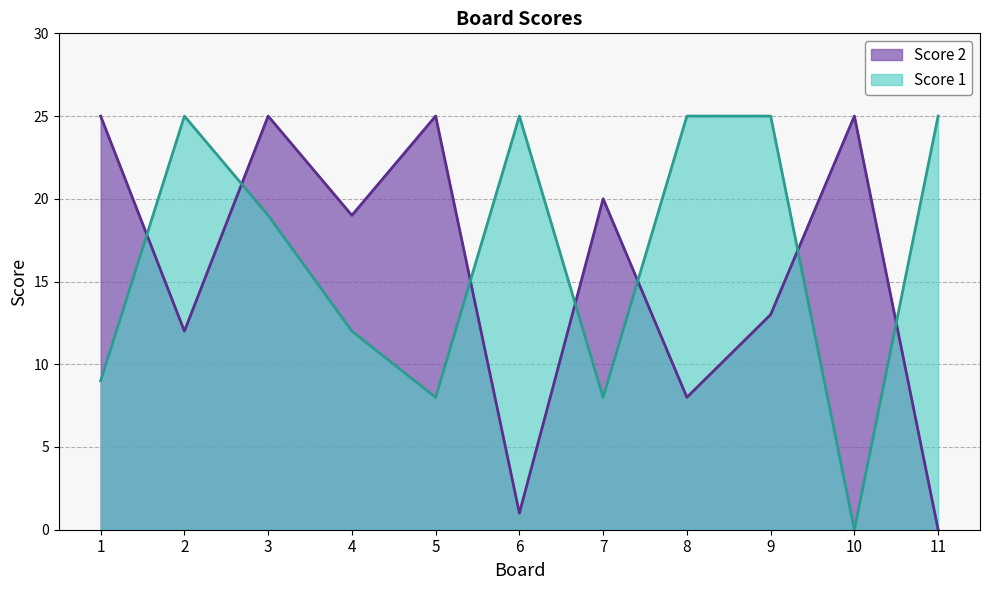

Reading left to right, extract all data points from this chart.

Score 1: 1=9	2=25	3=19	4=12	5=8	6=25	7=8	8=25	9=25	10=0	11=25
Score 2: 1=25	2=12	3=25	4=19	5=25	6=1	7=20	8=8	9=13	10=25	11=0